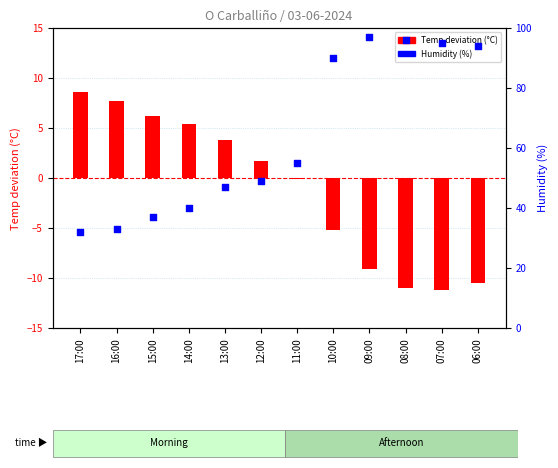

What is the total value across all series at 11:00?

54.9